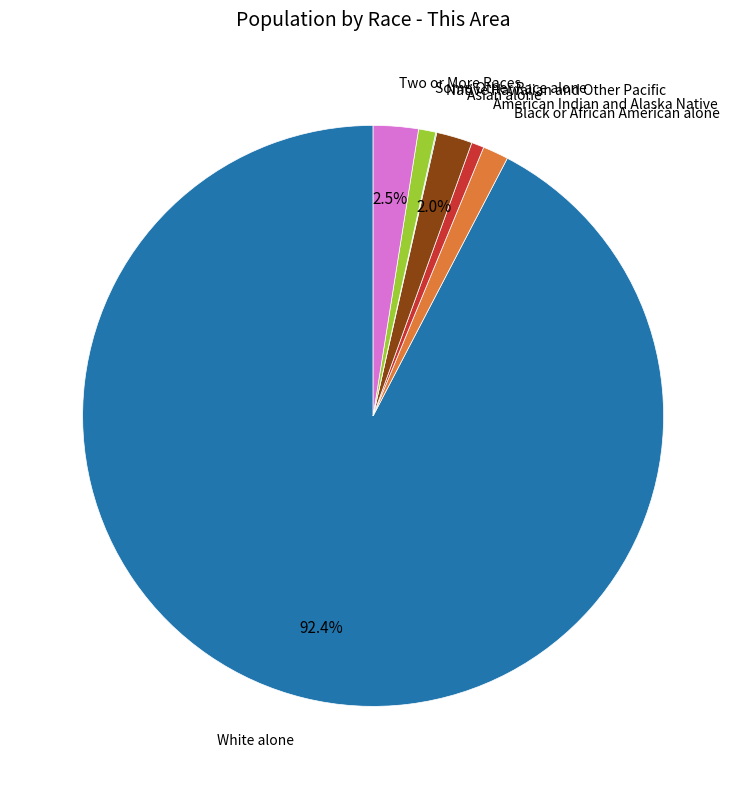

Does any single category account for the majority?

Yes